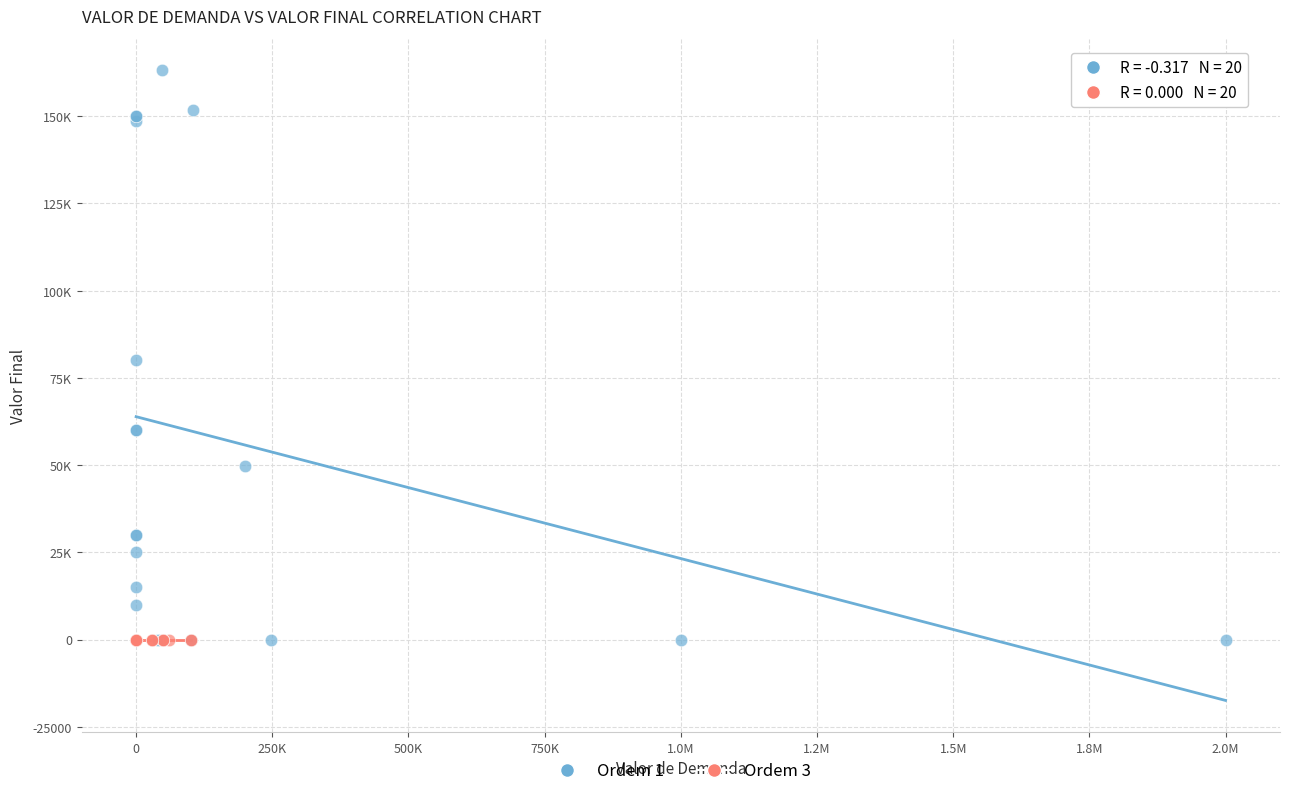

What are all the series names shown in the legend?

Ordem 1, Ordem 3